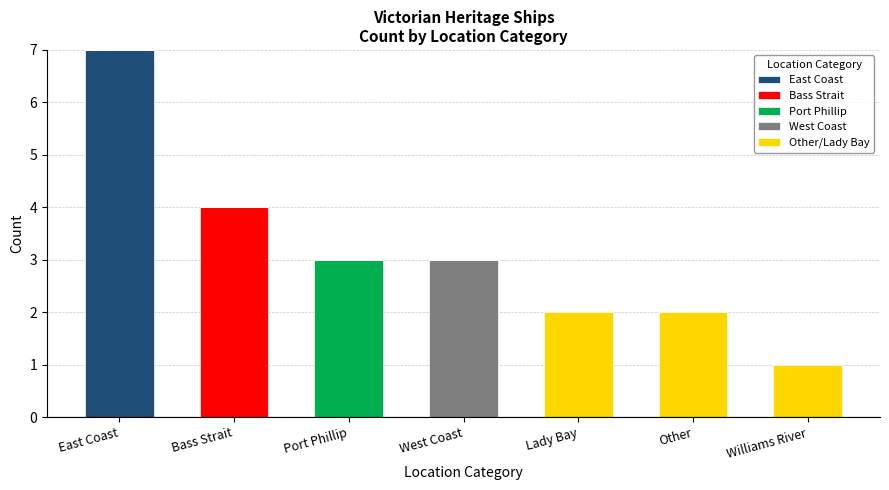

Which category has the highest value in the East Coast series?

East Coast